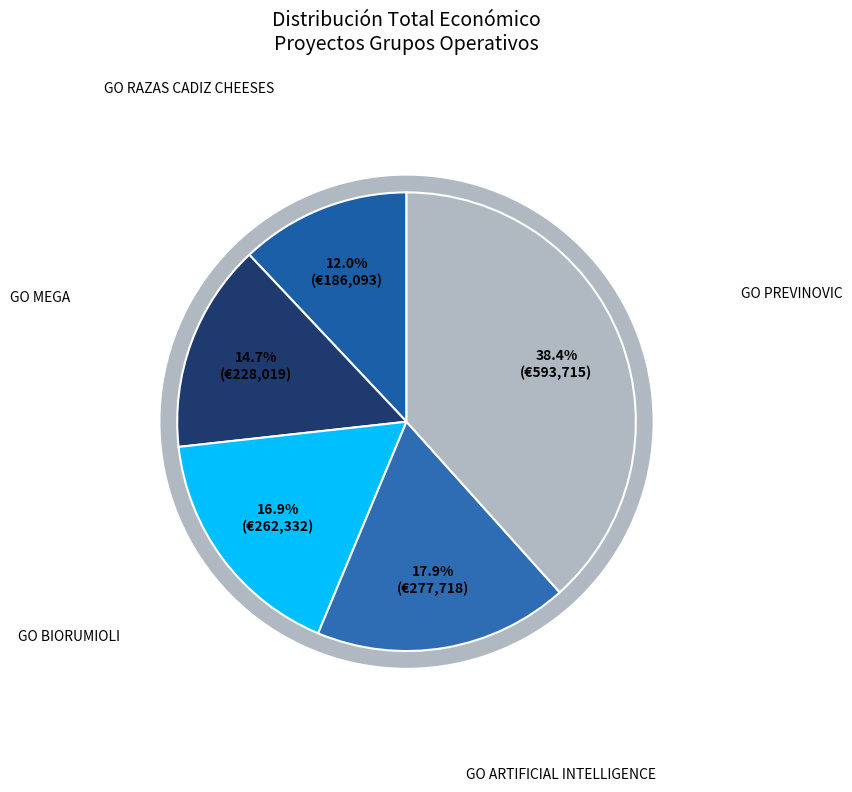

Count the number of slices in the pie.

5